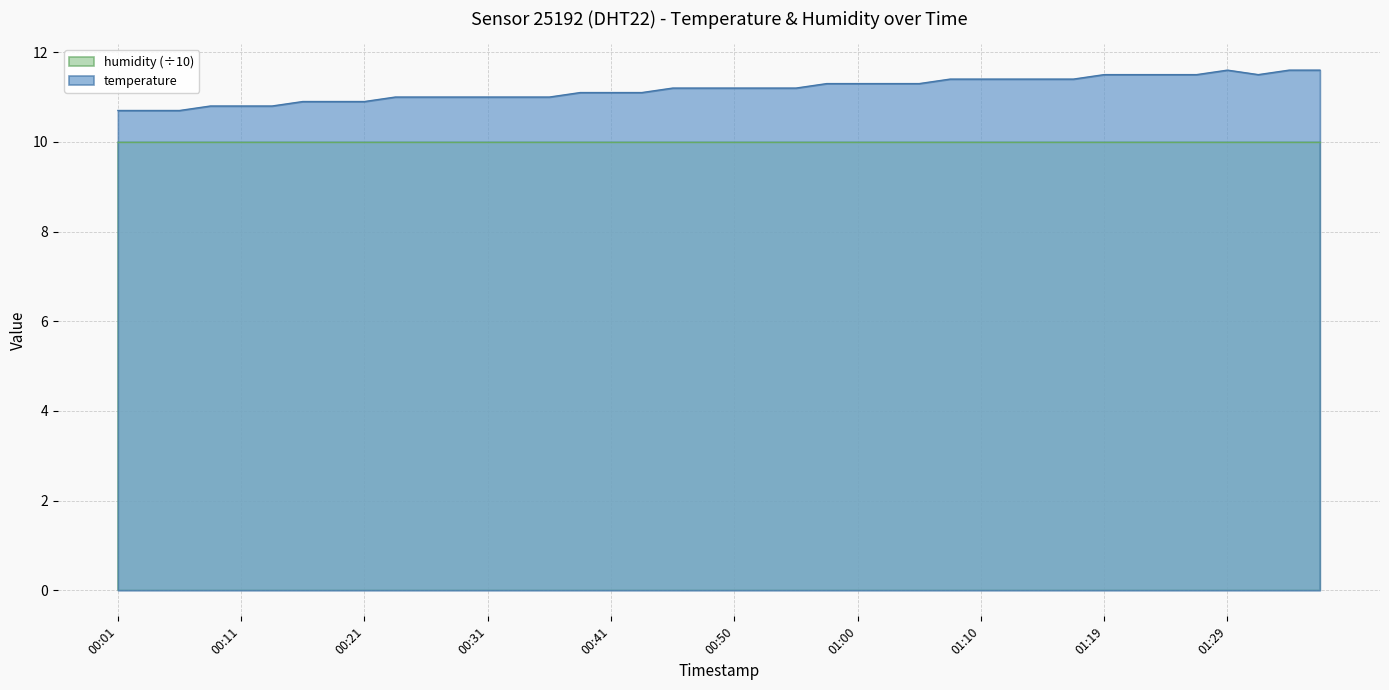

True or false: there are more than 0 points higher than both neighbors.

True